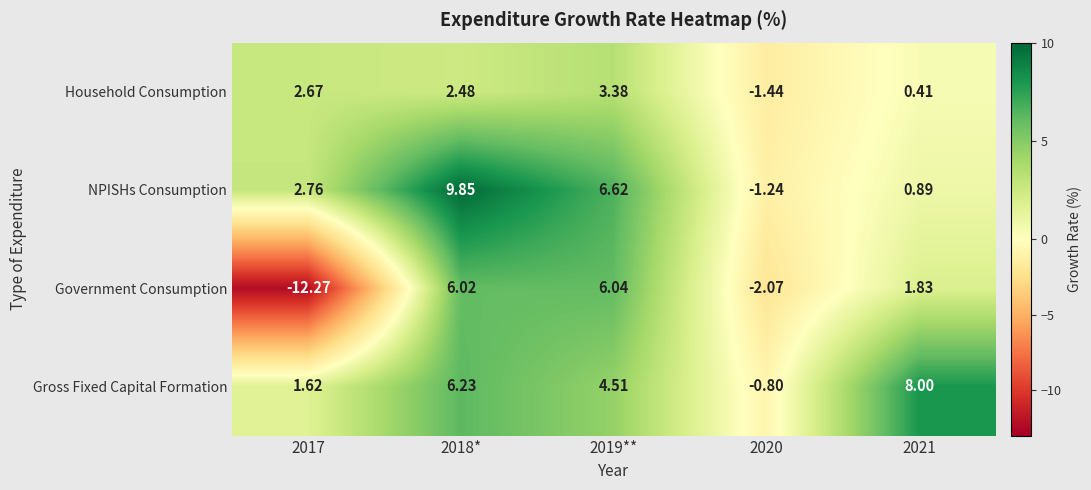

Rank the series by their maximum value, from highest to lowest.

NPISHs Consumption, Gross Fixed Capital Formation, Government Consumption, Household Consumption